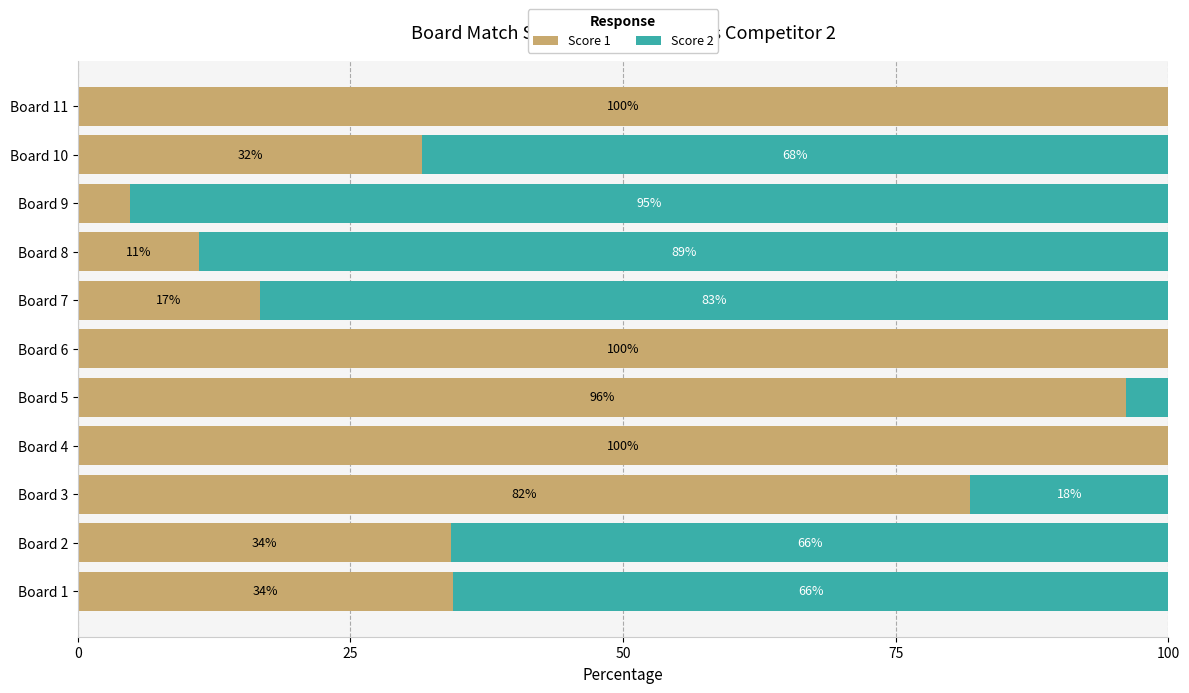

What is the total value across all series at Board 1?

100.0